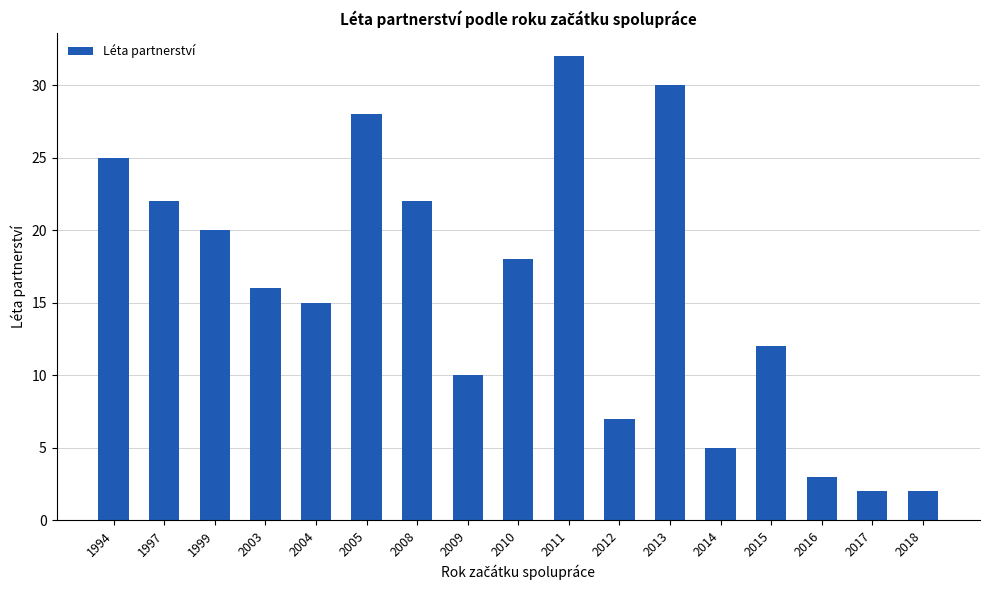

What is the value of the 6th bar from the left?

28